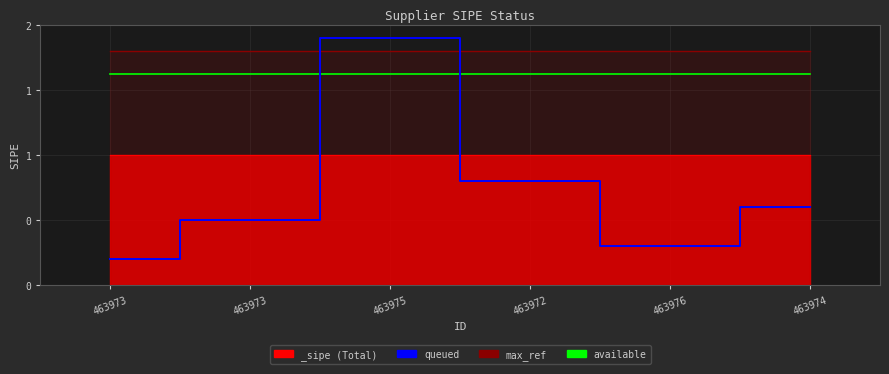

How many times do queued and available cross each other?

2